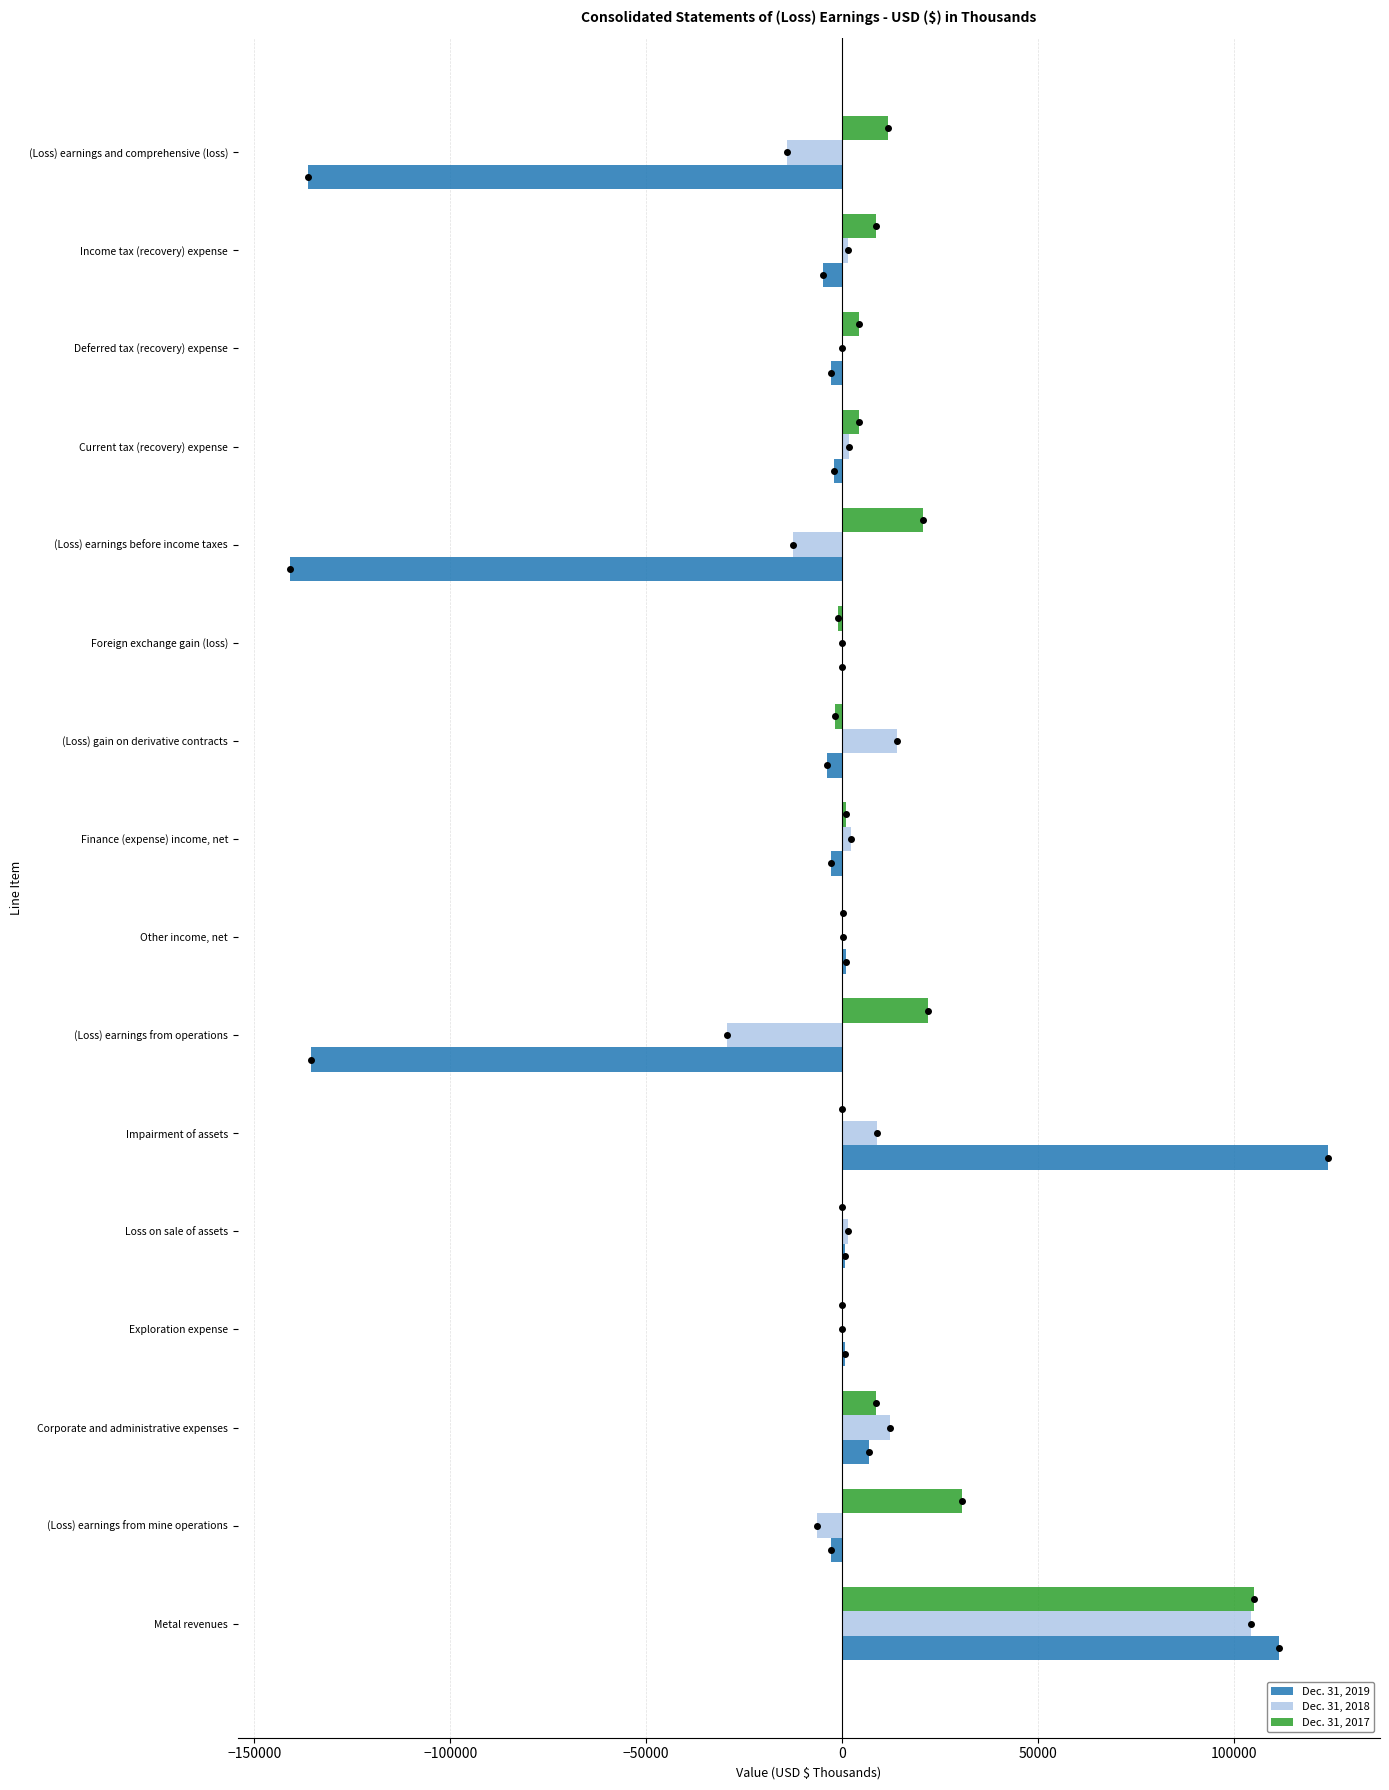

What is the maximum value shown in the chart?

124148